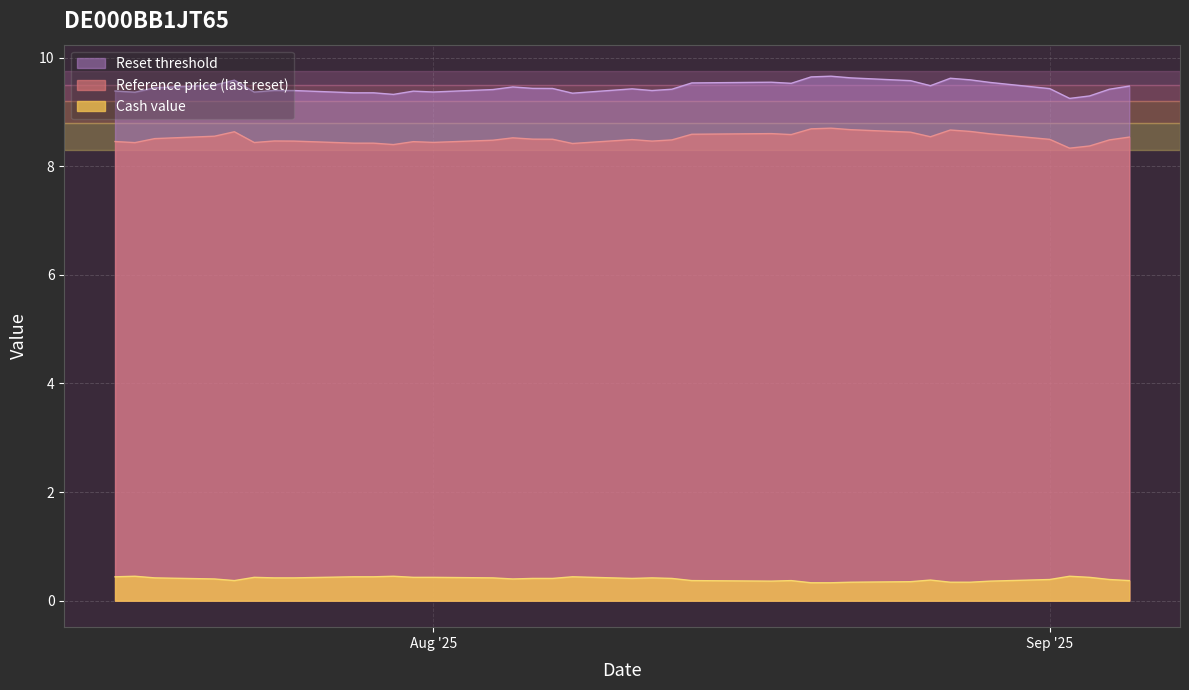

Reading left to right, transcribe all the data shown in this chart.

Reset threshold: 2025-09-05=9.5	2025-09-04=9.4	2025-09-03=9.3	2025-09-02=9.2	2025-09-01=9.4	2025-08-29=9.5	2025-08-28=9.6	2025-08-27=9.6	2025-08-26=9.5	2025-08-25=9.6	2025-08-22=9.6	2025-08-21=9.7	2025-08-20=9.6	2025-08-19=9.5	2025-08-18=9.5	2025-08-14=9.5	2025-08-13=9.4	2025-08-12=9.4	2025-08-11=9.4	2025-08-08=9.3	2025-08-07=9.4	2025-08-06=9.4	2025-08-05=9.5	2025-08-04=9.4	2025-08-01=9.4	2025-07-31=9.4	2025-07-30=9.3	2025-07-29=9.4	2025-07-28=9.4	2025-07-25=9.4	2025-07-24=9.4	2025-07-23=9.4	2025-07-22=9.6	2025-07-21=9.5	2025-07-18=9.4	2025-07-17=9.4	2025-07-16=9.4
Reference price (last reset): 2025-09-05=8.5	2025-09-04=8.5	2025-09-03=8.4	2025-09-02=8.3	2025-09-01=8.5	2025-08-29=8.6	2025-08-28=8.6	2025-08-27=8.7	2025-08-26=8.5	2025-08-25=8.6	2025-08-22=8.7	2025-08-21=8.7	2025-08-20=8.7	2025-08-19=8.6	2025-08-18=8.6	2025-08-14=8.6	2025-08-13=8.5	2025-08-12=8.5	2025-08-11=8.5	2025-08-08=8.4	2025-08-07=8.5	2025-08-06=8.5	2025-08-05=8.5	2025-08-04=8.5	2025-08-01=8.4	2025-07-31=8.5	2025-07-30=8.4	2025-07-29=8.4	2025-07-28=8.4	2025-07-25=8.5	2025-07-24=8.5	2025-07-23=8.4	2025-07-22=8.6	2025-07-21=8.6	2025-07-18=8.5	2025-07-17=8.4	2025-07-16=8.5
Cash value: 2025-09-05=0.4	2025-09-04=0.4	2025-09-03=0.4	2025-09-02=0.5	2025-09-01=0.4	2025-08-29=0.4	2025-08-28=0.3	2025-08-27=0.3	2025-08-26=0.4	2025-08-25=0.3	2025-08-22=0.3	2025-08-21=0.3	2025-08-20=0.3	2025-08-19=0.4	2025-08-18=0.4	2025-08-14=0.4	2025-08-13=0.4	2025-08-12=0.4	2025-08-11=0.4	2025-08-08=0.4	2025-08-07=0.4	2025-08-06=0.4	2025-08-05=0.4	2025-08-04=0.4	2025-08-01=0.4	2025-07-31=0.4	2025-07-30=0.5	2025-07-29=0.4	2025-07-28=0.4	2025-07-25=0.4	2025-07-24=0.4	2025-07-23=0.4	2025-07-22=0.4	2025-07-21=0.4	2025-07-18=0.4	2025-07-17=0.5	2025-07-16=0.4